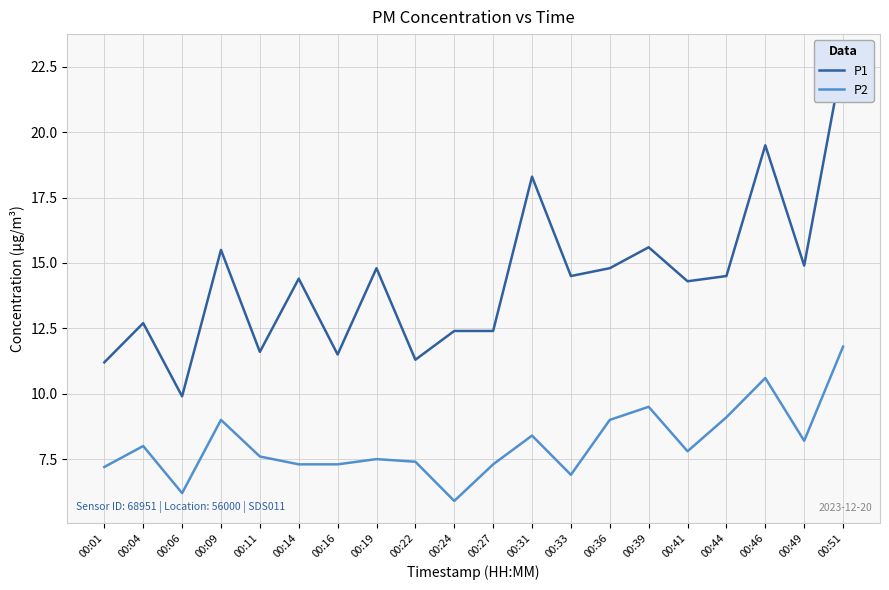

How many lines are shown in the chart?

2